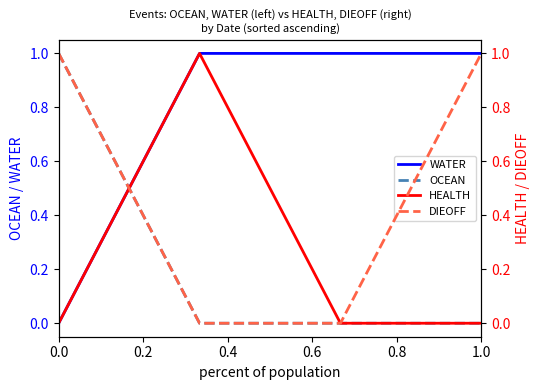

True or false: HEALTH and WATER intersect in this chart.

False